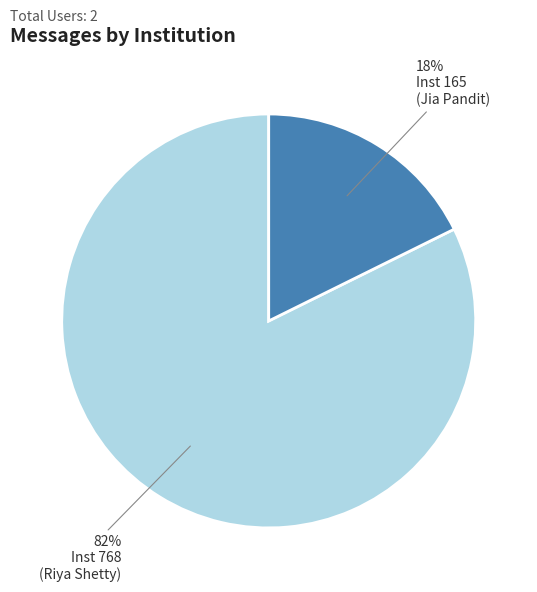

To the nearest percent, what is the average slice percentage?

50%